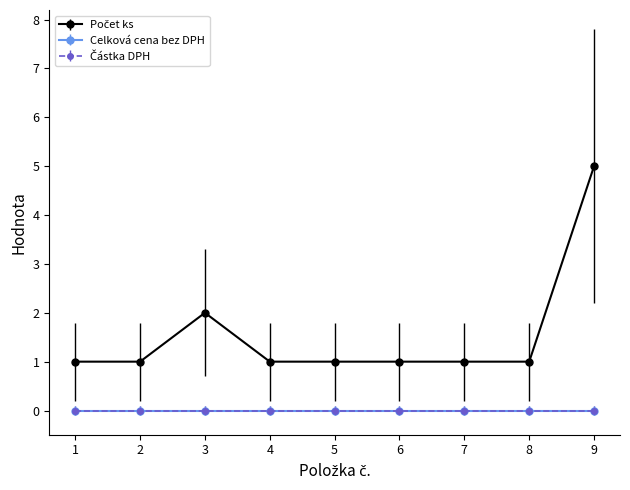

Is this an area chart (filled region under the line)?

No